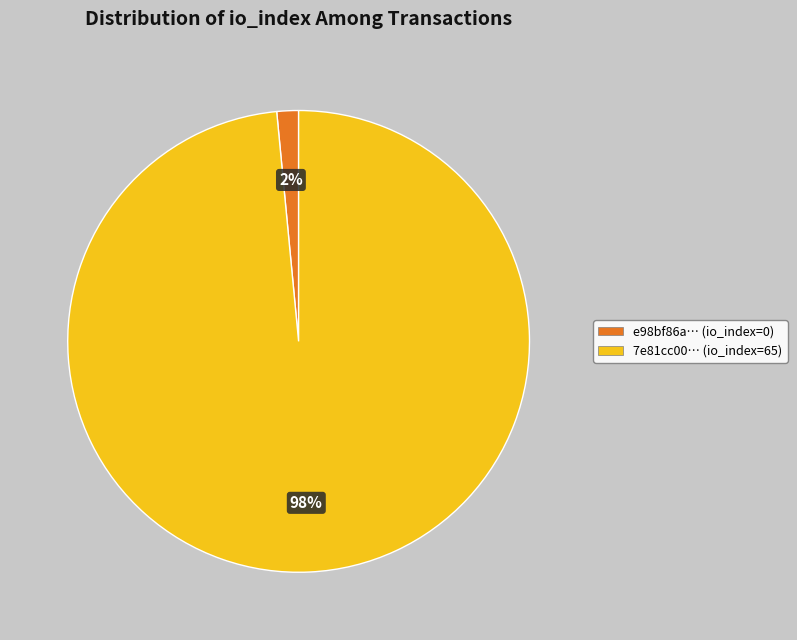

To the nearest percent, what is the combined percentage of e98bf86a… (io_index=0) and 7e81cc00… (io_index=65)?

100%